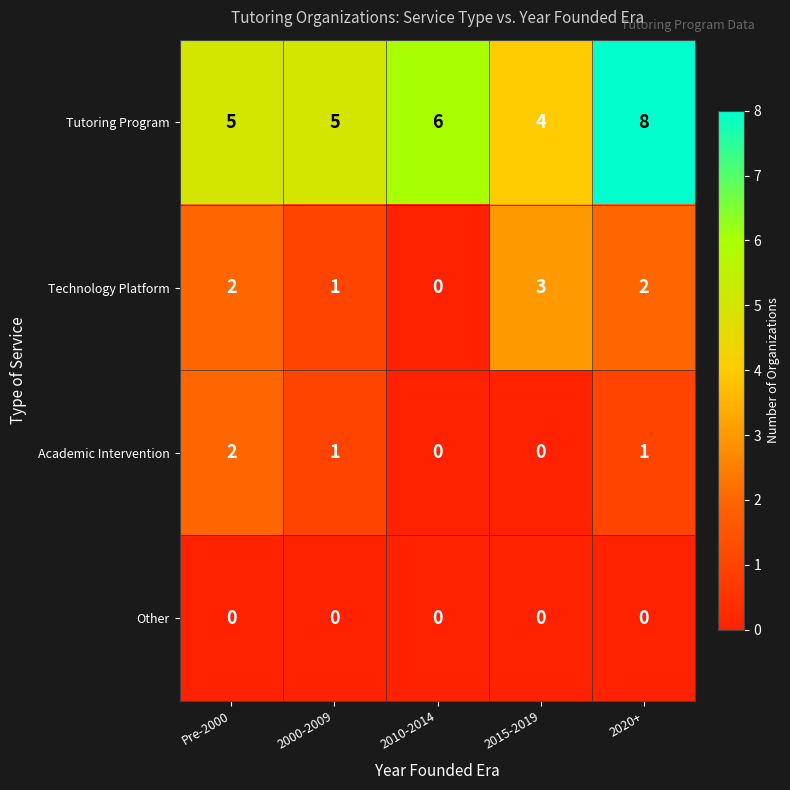

True or false: Academic Intervention has a value of 3 at Pre-2000.

False